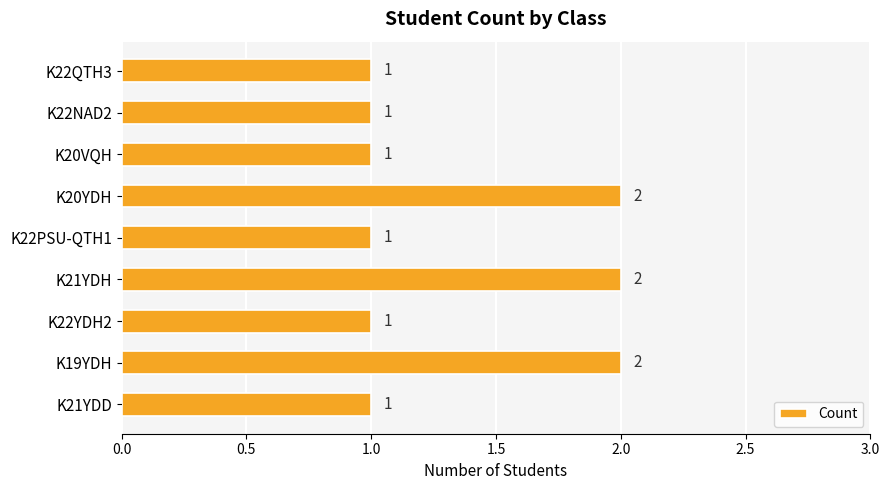

What is the difference between the maximum and minimum values?

1